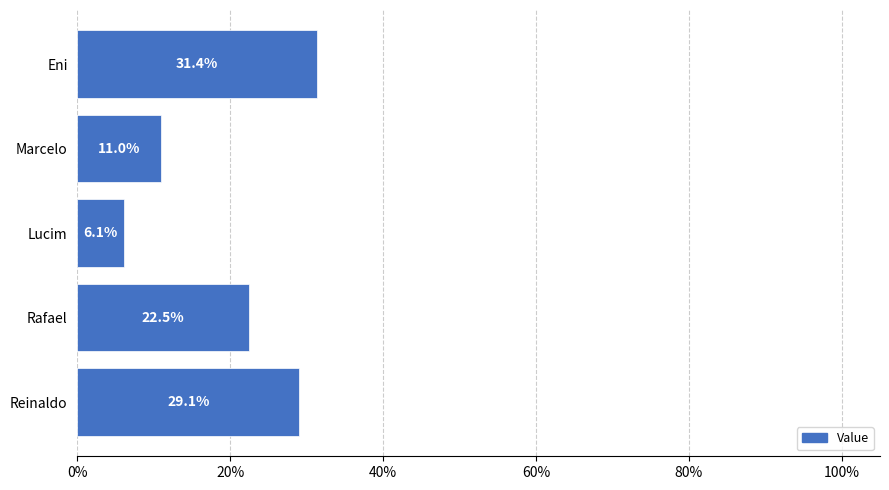

Are the bars horizontal?

Yes